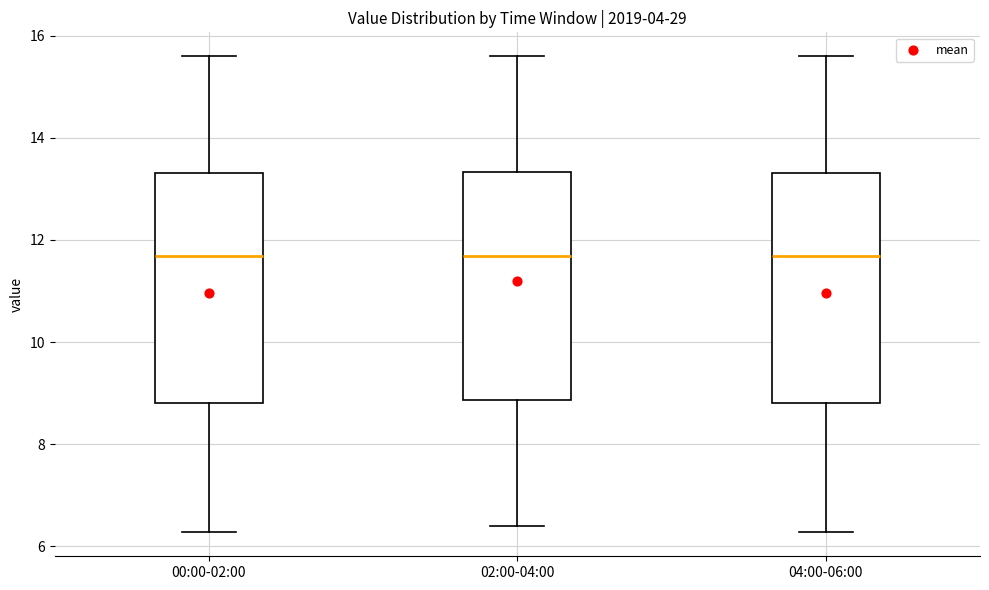

Reading left to right, read every box against the y-axis: the position of its median line, the range the box covers, and the ends of its whiskers. The values are not printed on the chart, so give them approximately, as read against the axis.

00:00-02:00: median 11.6, box 8.8 to 13.4, whiskers 6.2 to 15.6
02:00-04:00: median 11.6, box 8.8 to 13.4, whiskers 6.4 to 15.6
04:00-06:00: median 11.6, box 8.8 to 13.4, whiskers 6.2 to 15.6